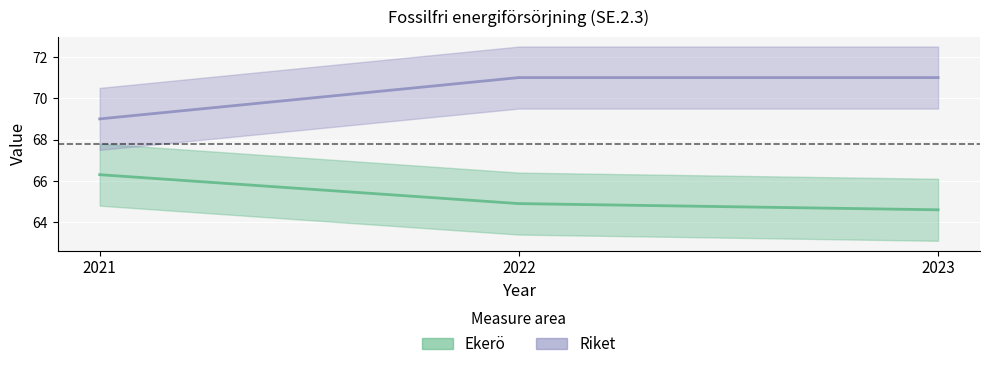

What is the difference between the highest and lowest values at 2021?

2.7